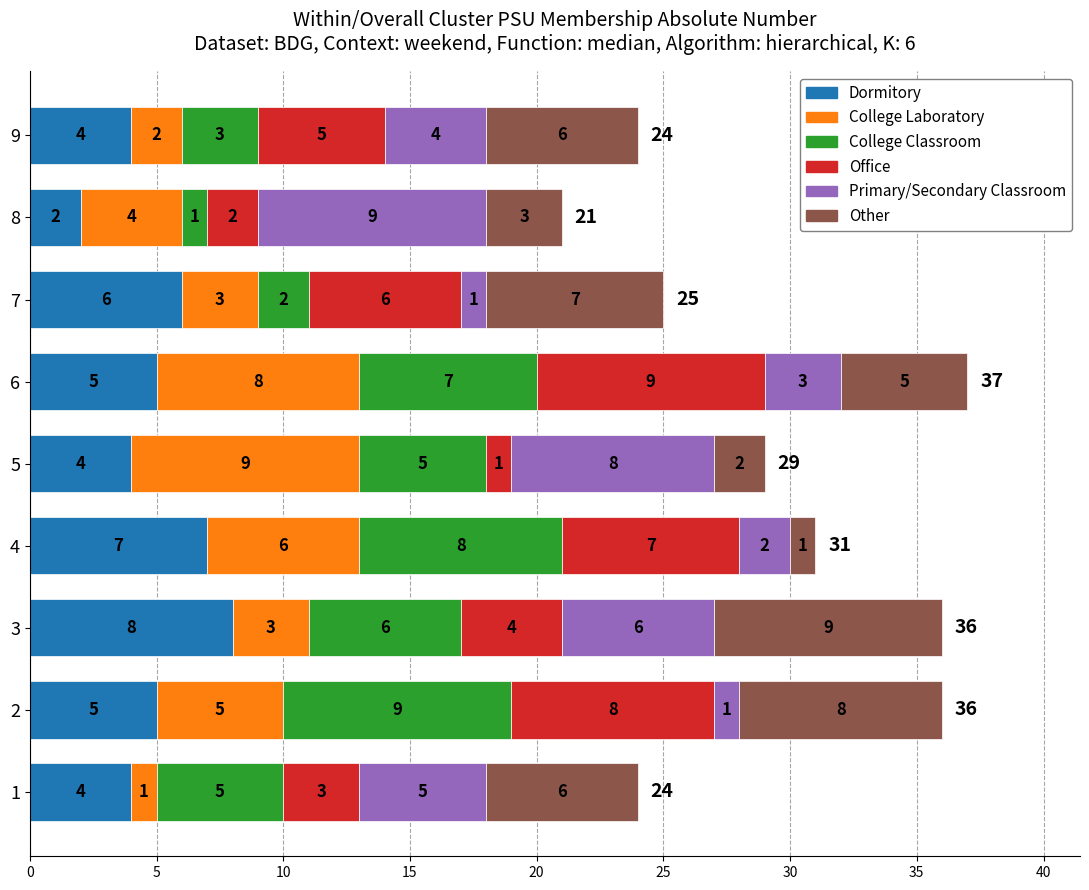

What is the total value across all series at 8?

21